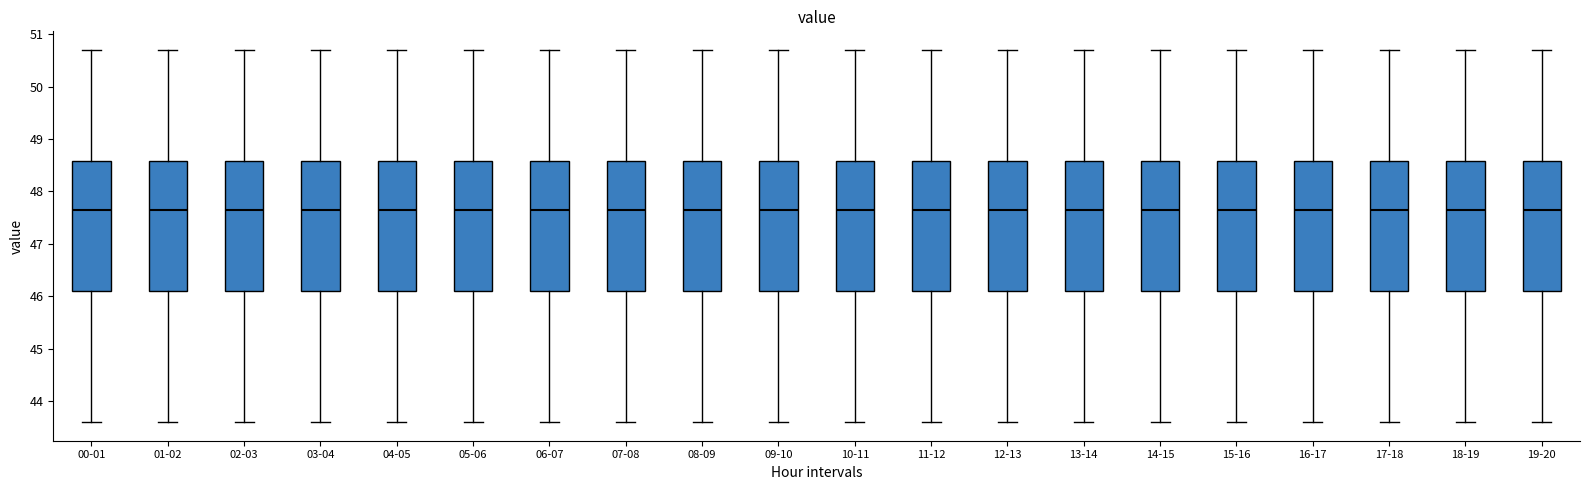

Reading left to right, read every box against the y-axis: the position of its median line, the range the box covers, and the ends of its whiskers. The values are not printed on the chart, so give them approximately, as read against the axis.

00-01: median 47.7, box 46.1 to 48.6, whiskers 43.6 to 50.7
01-02: median 47.7, box 46.1 to 48.6, whiskers 43.6 to 50.7
02-03: median 47.7, box 46.1 to 48.6, whiskers 43.6 to 50.7
03-04: median 47.7, box 46.1 to 48.6, whiskers 43.6 to 50.7
04-05: median 47.7, box 46.1 to 48.6, whiskers 43.6 to 50.7
05-06: median 47.7, box 46.1 to 48.6, whiskers 43.6 to 50.7
06-07: median 47.7, box 46.1 to 48.6, whiskers 43.6 to 50.7
07-08: median 47.7, box 46.1 to 48.6, whiskers 43.6 to 50.7
08-09: median 47.7, box 46.1 to 48.6, whiskers 43.6 to 50.7
09-10: median 47.7, box 46.1 to 48.6, whiskers 43.6 to 50.7
10-11: median 47.7, box 46.1 to 48.6, whiskers 43.6 to 50.7
11-12: median 47.7, box 46.1 to 48.6, whiskers 43.6 to 50.7
12-13: median 47.7, box 46.1 to 48.6, whiskers 43.6 to 50.7
13-14: median 47.7, box 46.1 to 48.6, whiskers 43.6 to 50.7
14-15: median 47.7, box 46.1 to 48.6, whiskers 43.6 to 50.7
15-16: median 47.7, box 46.1 to 48.6, whiskers 43.6 to 50.7
16-17: median 47.7, box 46.1 to 48.6, whiskers 43.6 to 50.7
17-18: median 47.7, box 46.1 to 48.6, whiskers 43.6 to 50.7
18-19: median 47.7, box 46.1 to 48.6, whiskers 43.6 to 50.7
19-20: median 47.7, box 46.1 to 48.6, whiskers 43.6 to 50.7